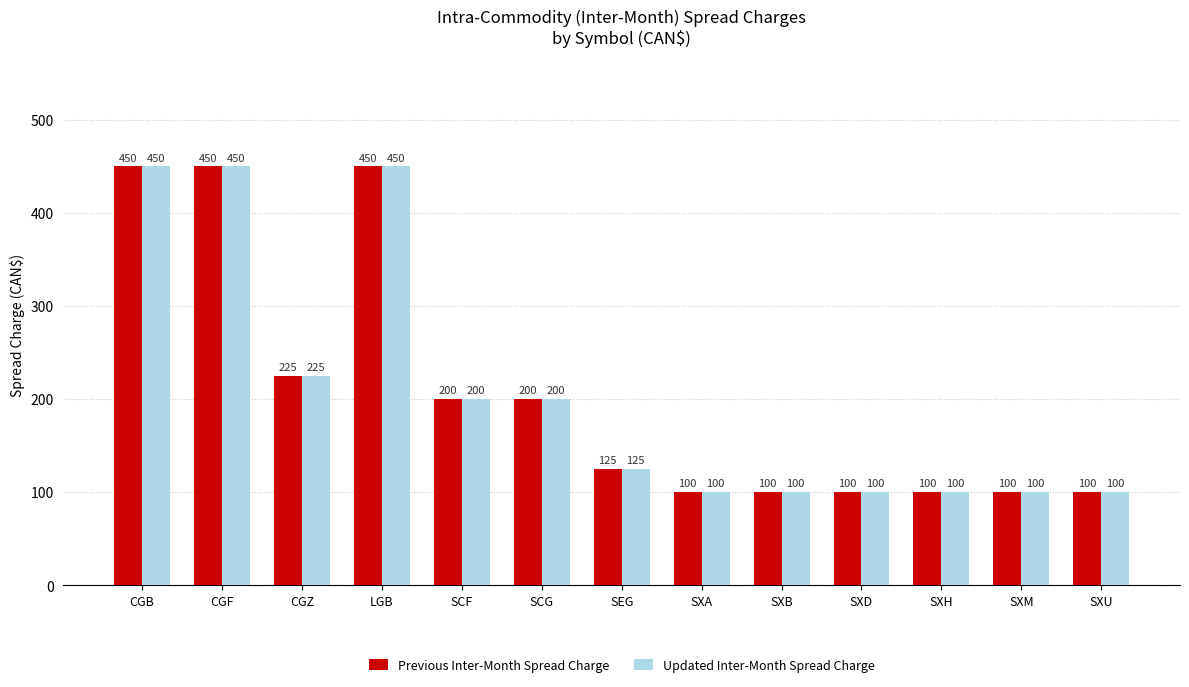

What is the label of the 6th bar from the right?

SXA